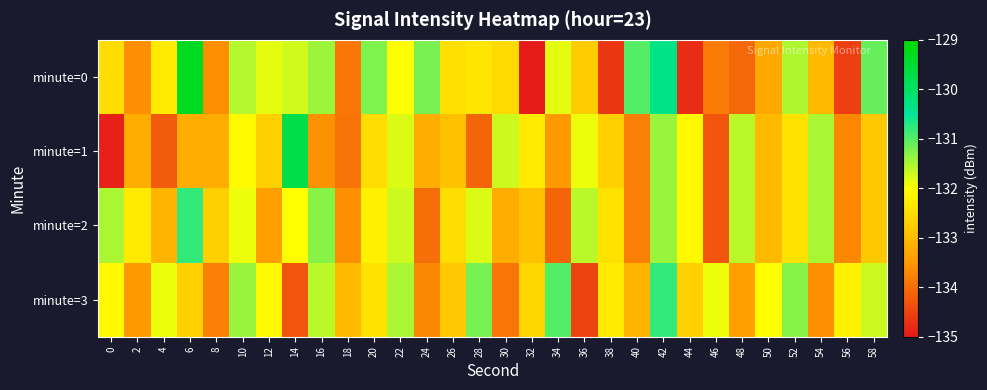

What is the greatest value displayed?

-129.3